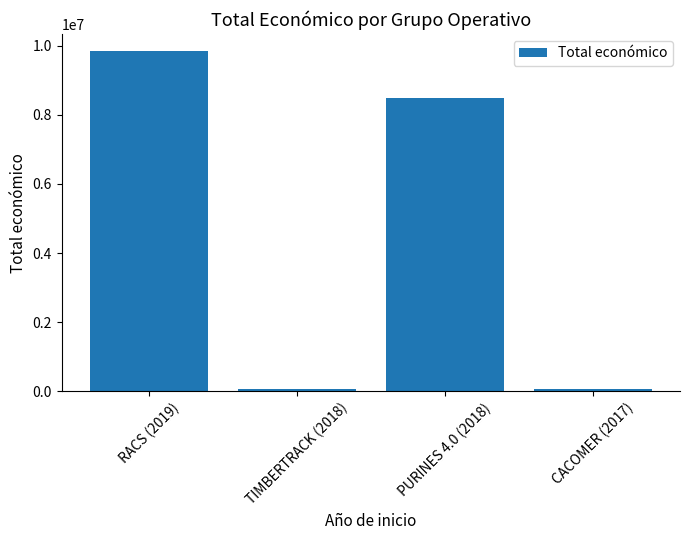

How many series are shown in this chart?

1